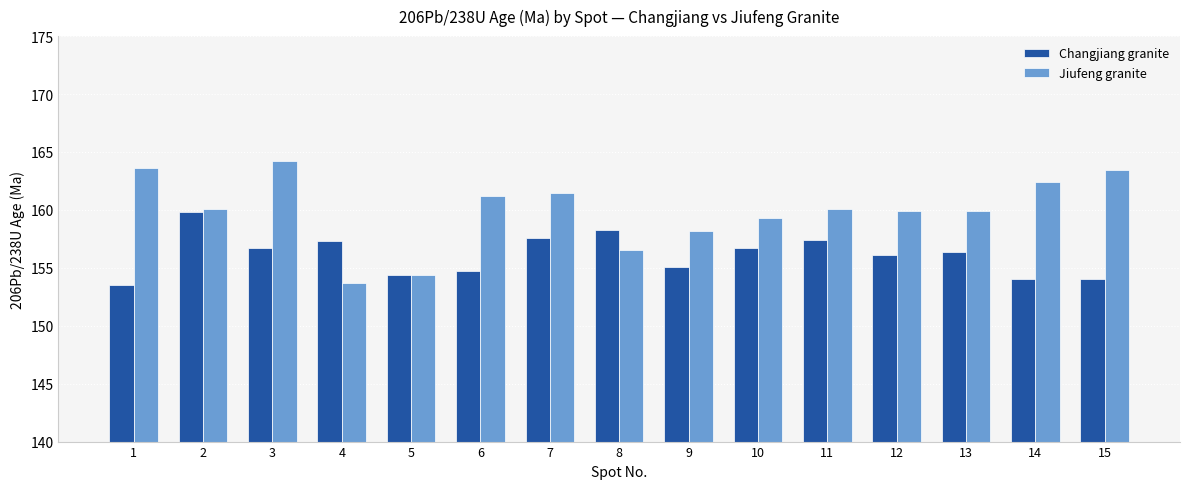

At which label does Changjiang granite first exceed 156?

2